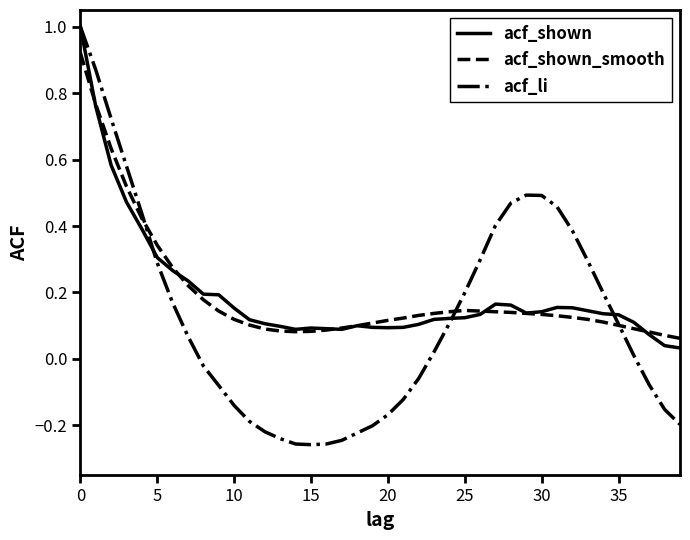

Which series has the widest spread of values?

acf_li